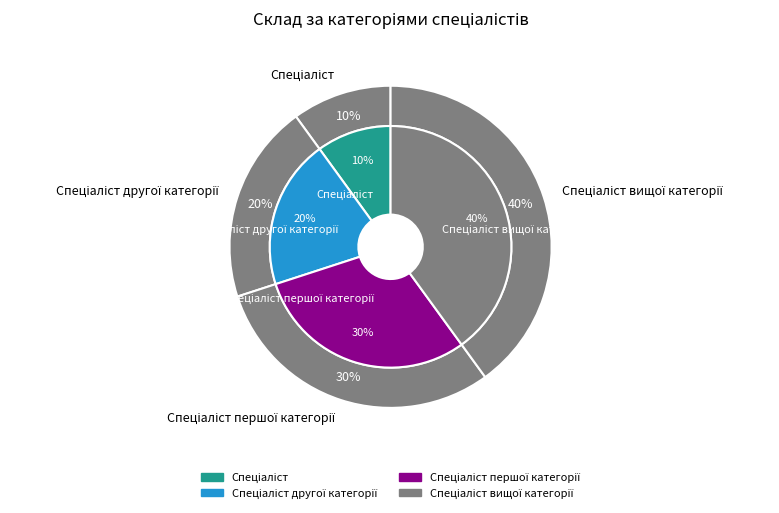

To the nearest percent, what is the difference between the Спеціаліст вищої категорії and Спеціаліст першої категорії slice percentages?

10%